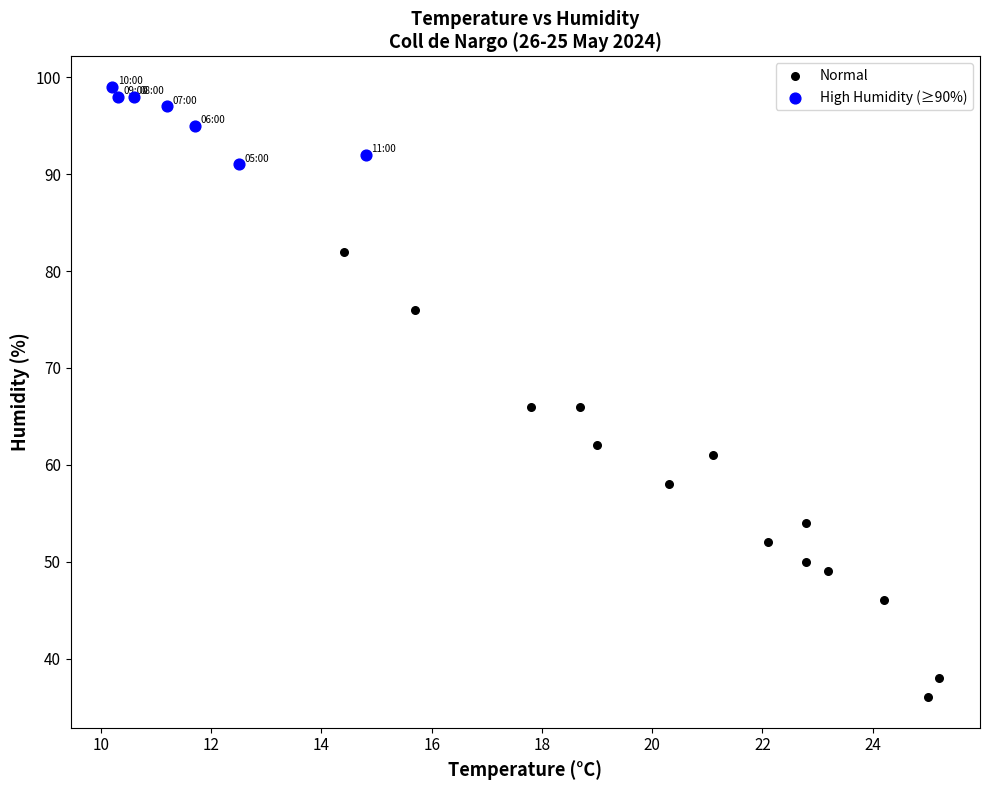

Which series has the largest Y range (max minus min)?

Normal